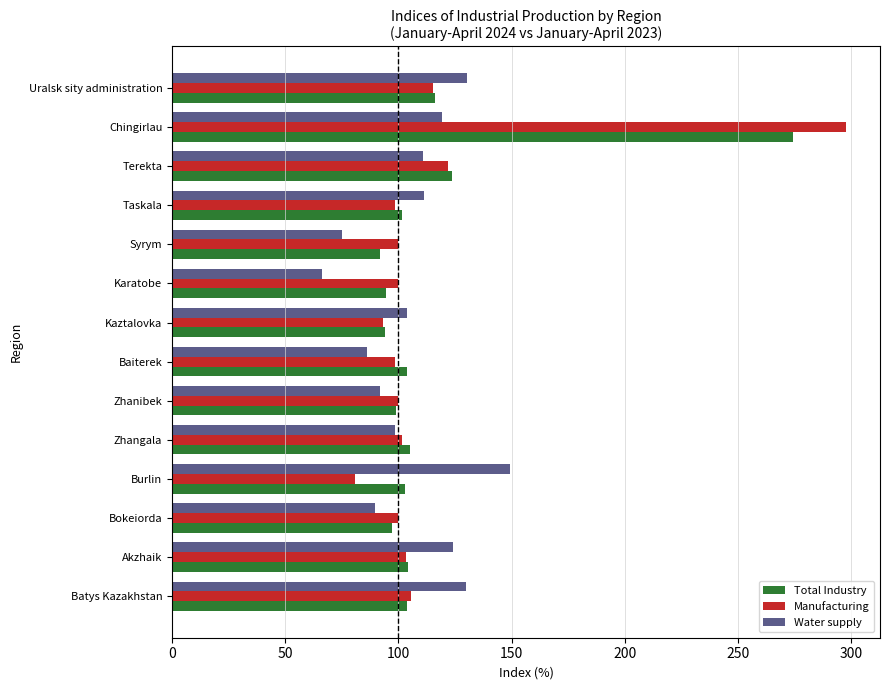

At which category does the chart reach its minimum across all series?

Karatobe